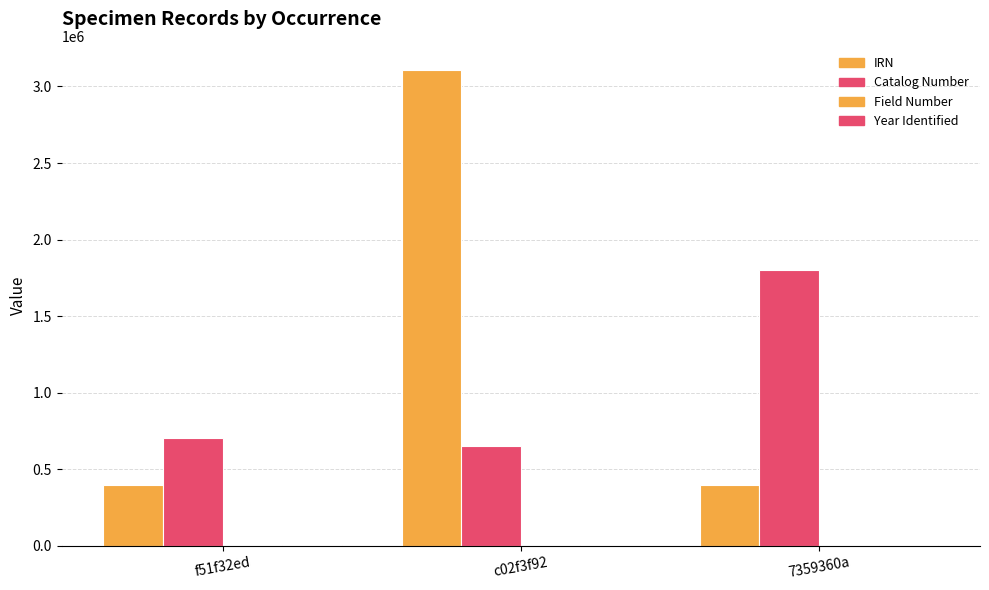

What is the total value across all series at f51f32ed?

1102480